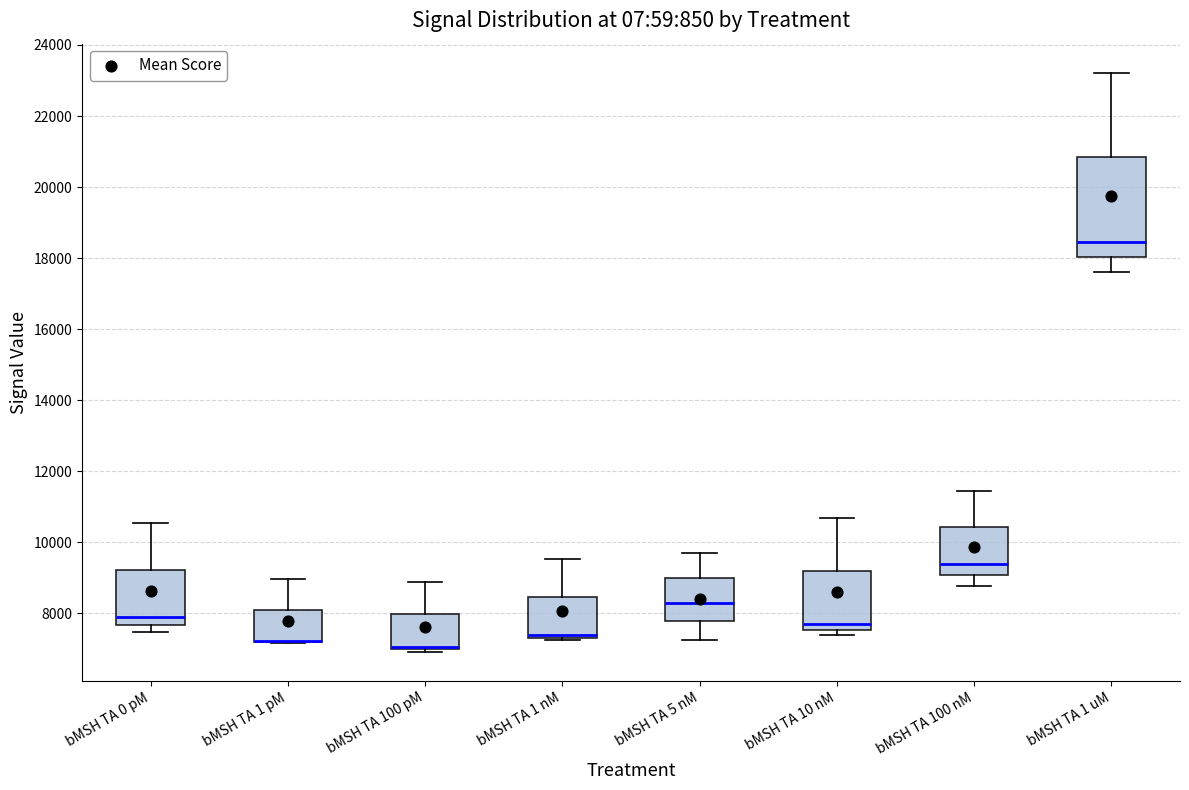

Where is the upper edge of the box for bMSH TA 1 pM on the y-axis? The values are not printed on the chart, so give them approximately, as read against the axis.

8000